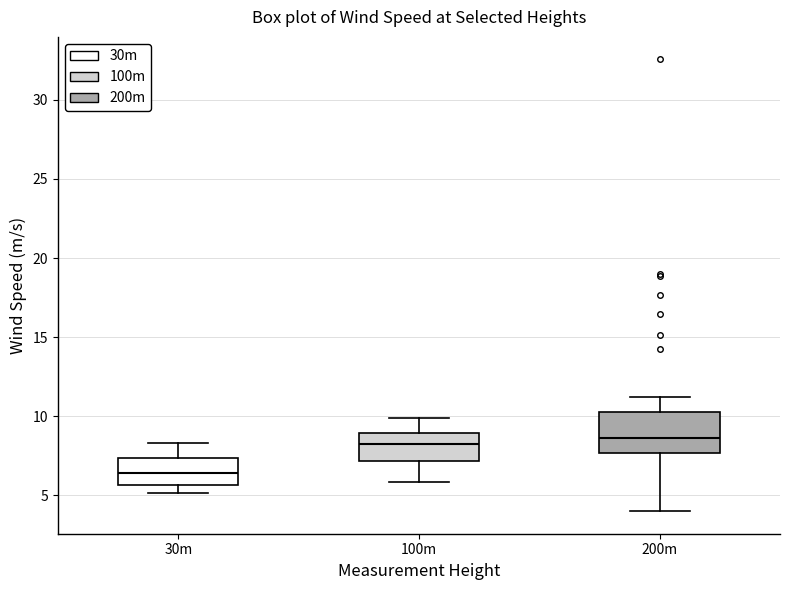

Where is the upper edge of the box for 30m on the y-axis? The values are not printed on the chart, so give them approximately, as read against the axis.

7.5